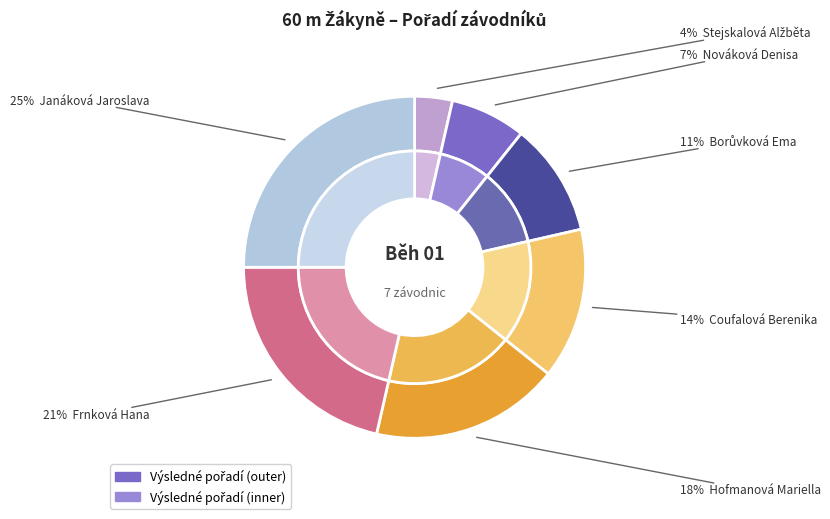

What percentage is the Nováková Denisa slice, to the nearest percent?

7%